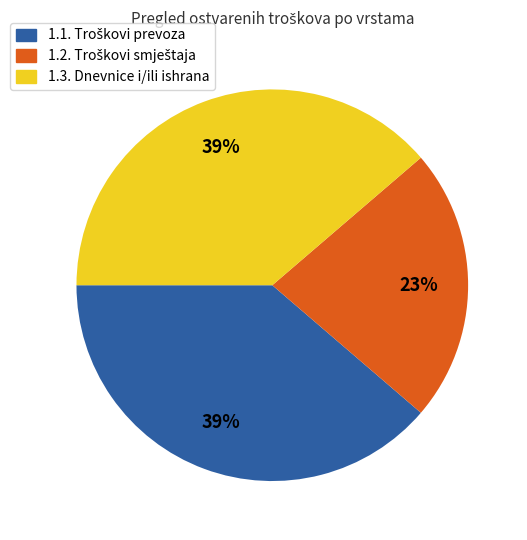

To the nearest percent, what is the difference between the largest and smallest slice percentages?

16%